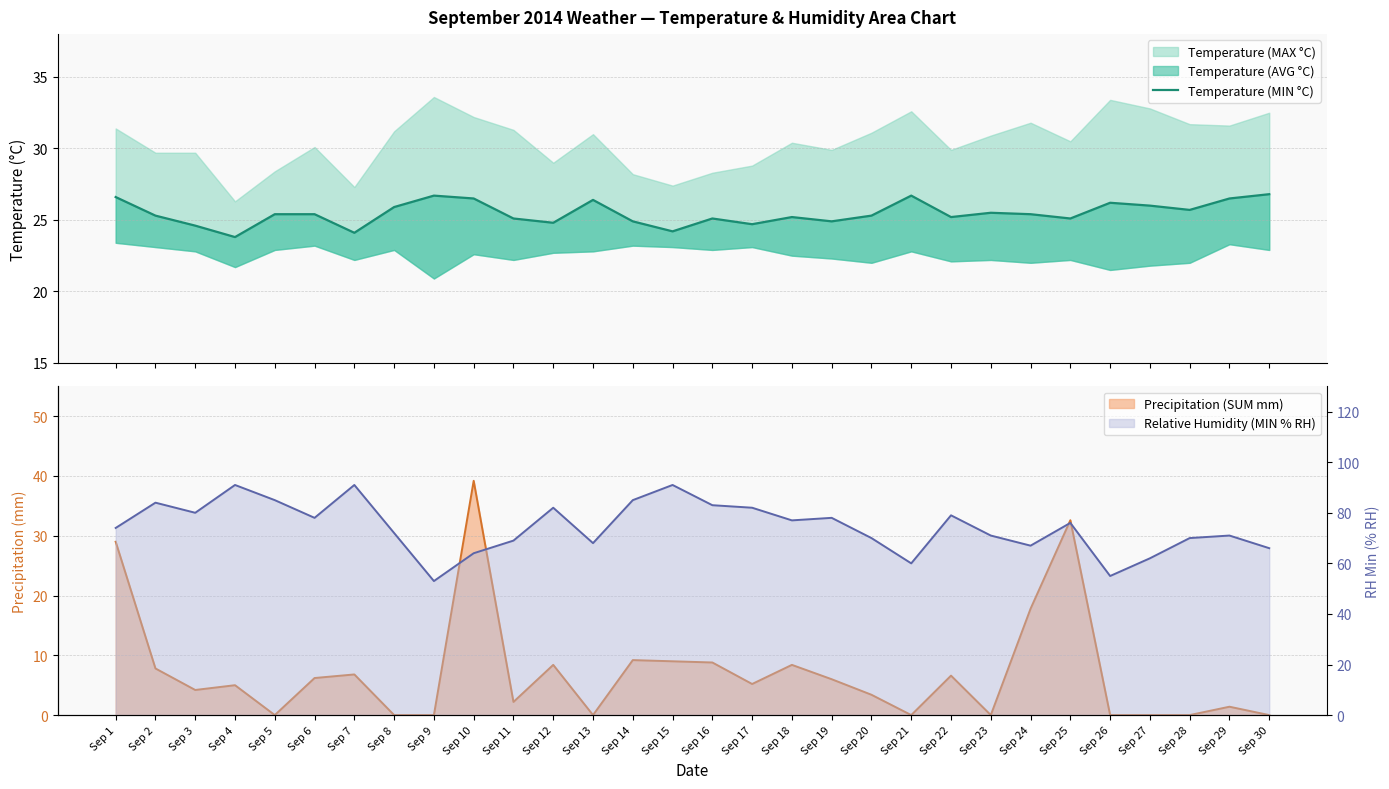

Where is the data nearest to the value 25?

Sep 11